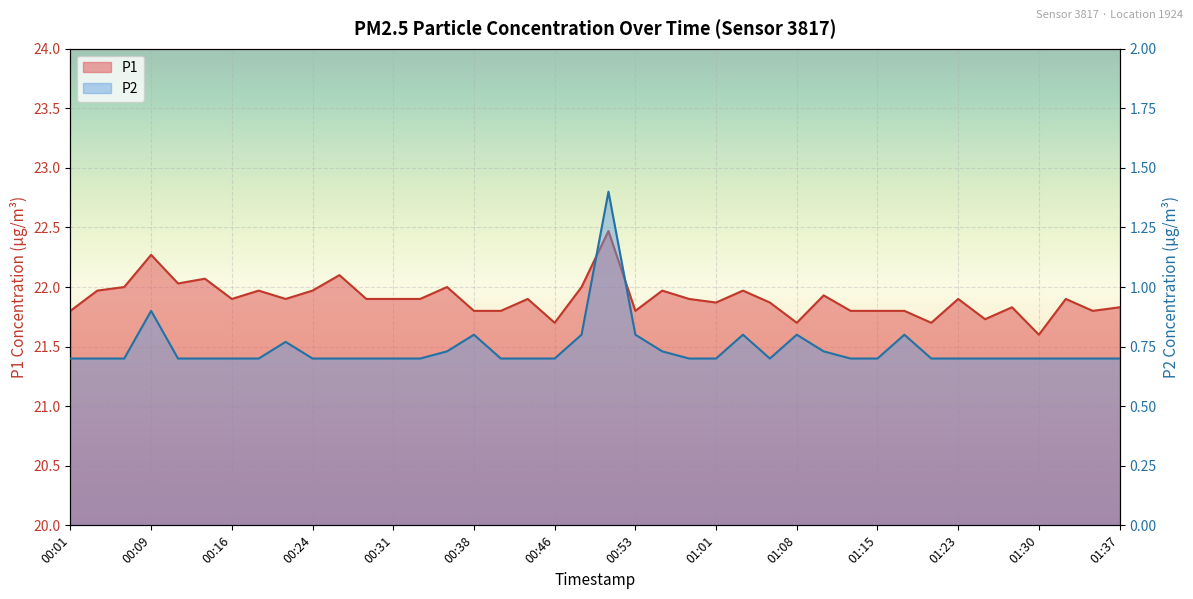

What is the sum of all P2 values?

29.7